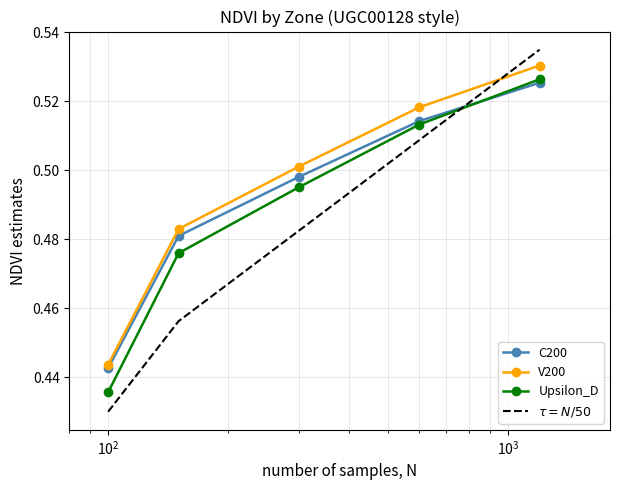

True or false: V200 and Upsilon_D cross at least once.

False